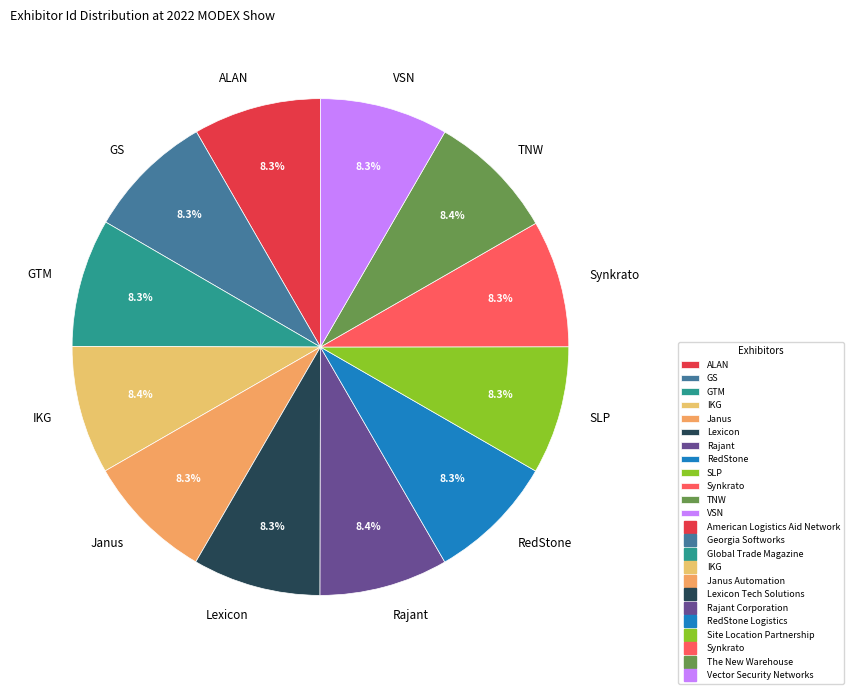

Is there a majority slice in this chart?

No